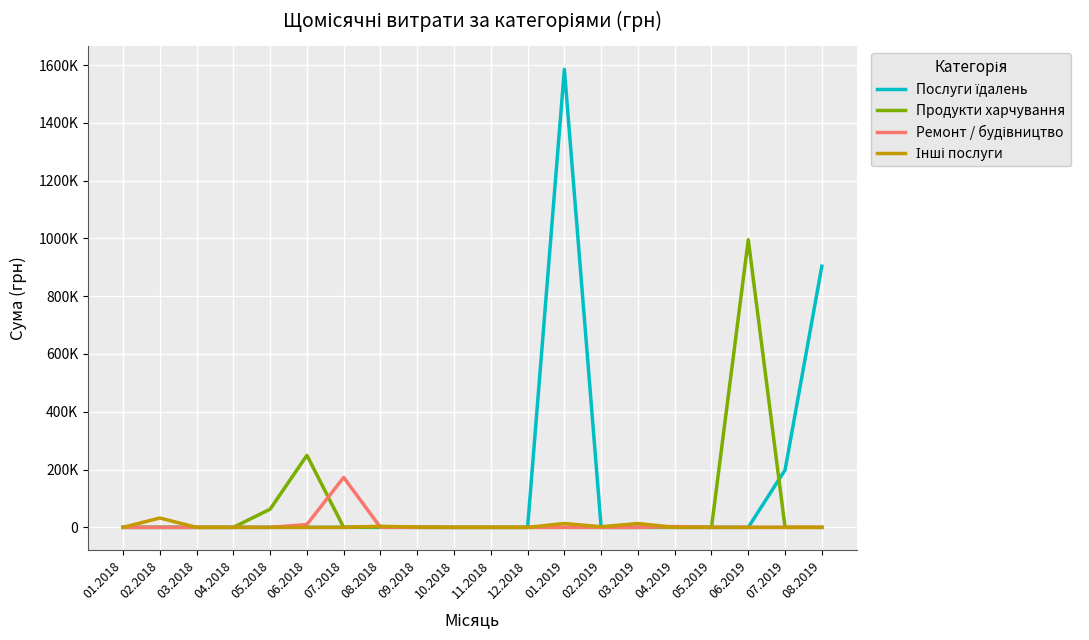

What is the total value across all series at 07.2018?

172951.4